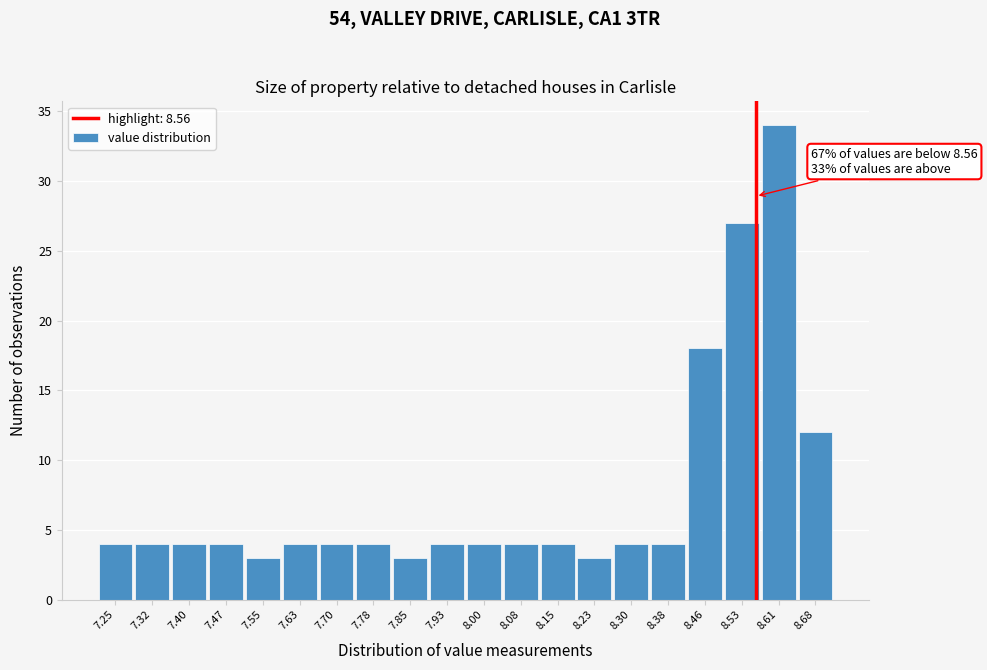

Over which range of the x-axis is the bar tallest?

8.57 to 8.64